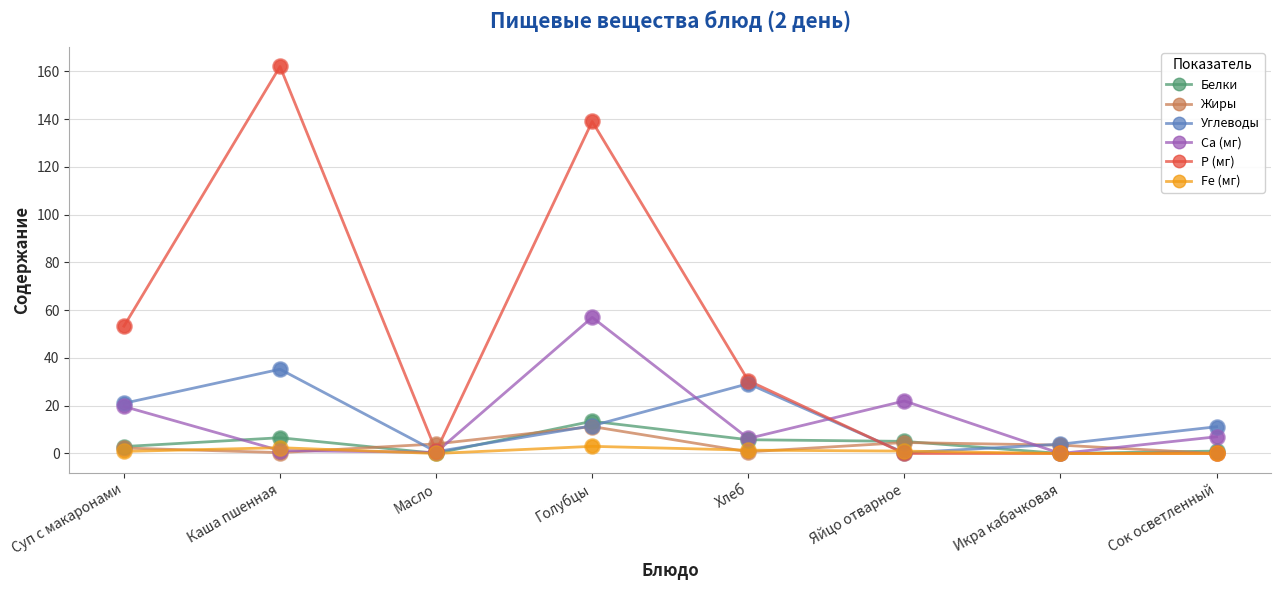

At which category is the sum across all series the highest?

Голубцы